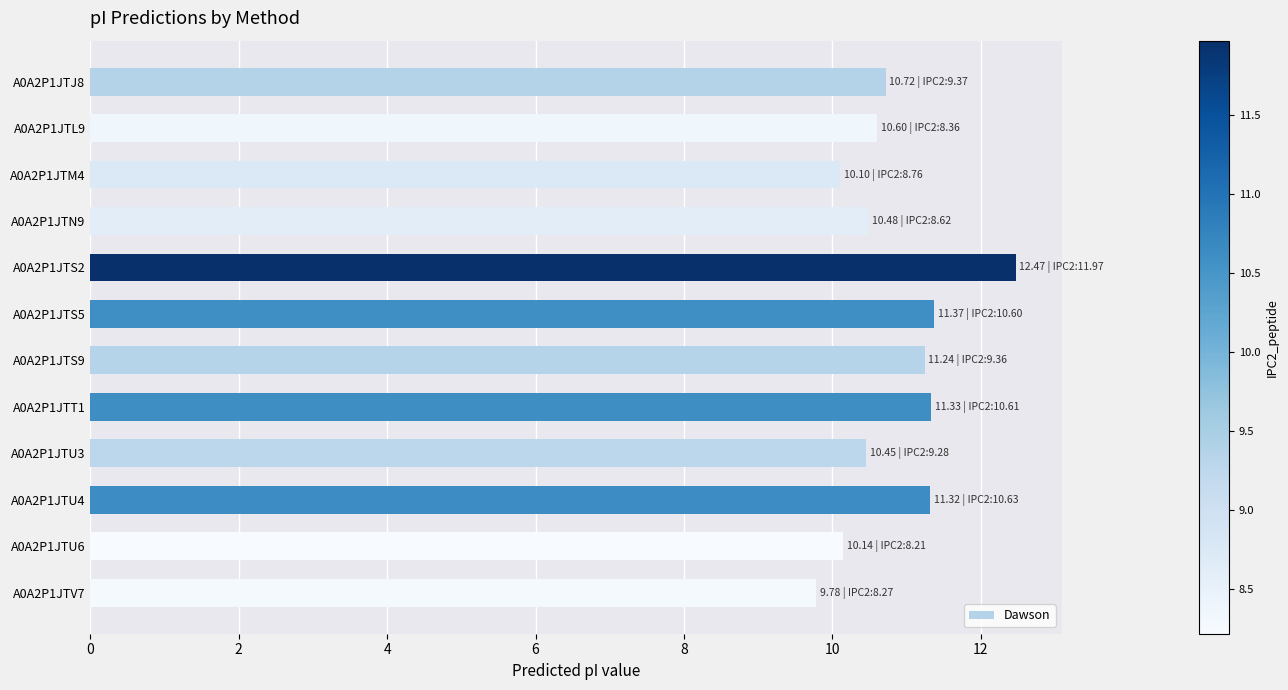

How many bars are there in total?

12